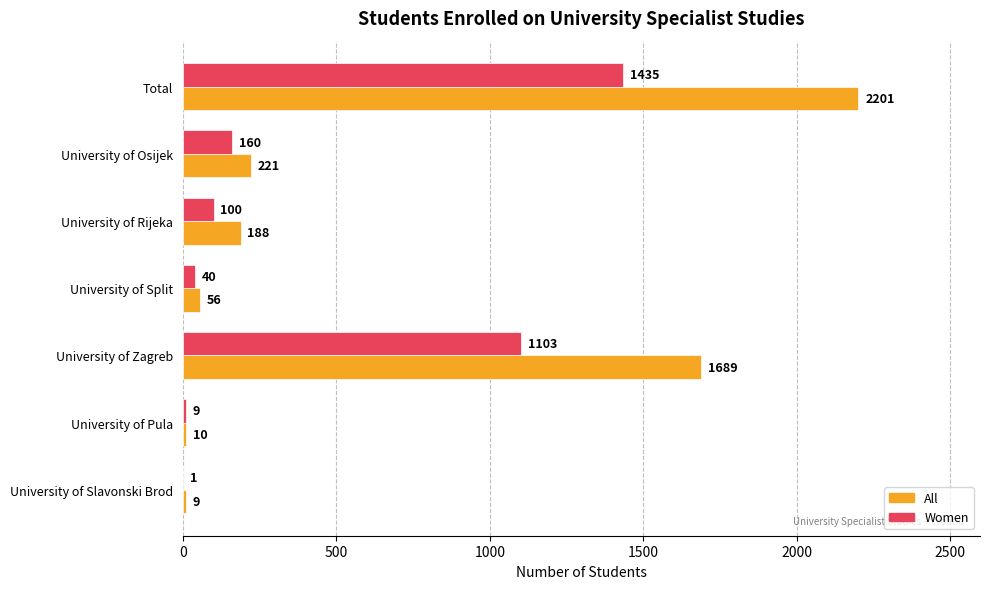

At which label is All closest to 1105?

University of Zagreb